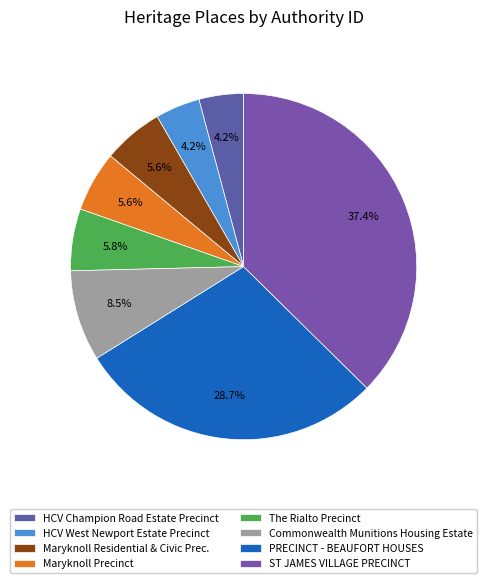

What is the largest slice in the pie chart?

ST JAMES VILLAGE PRECINCT